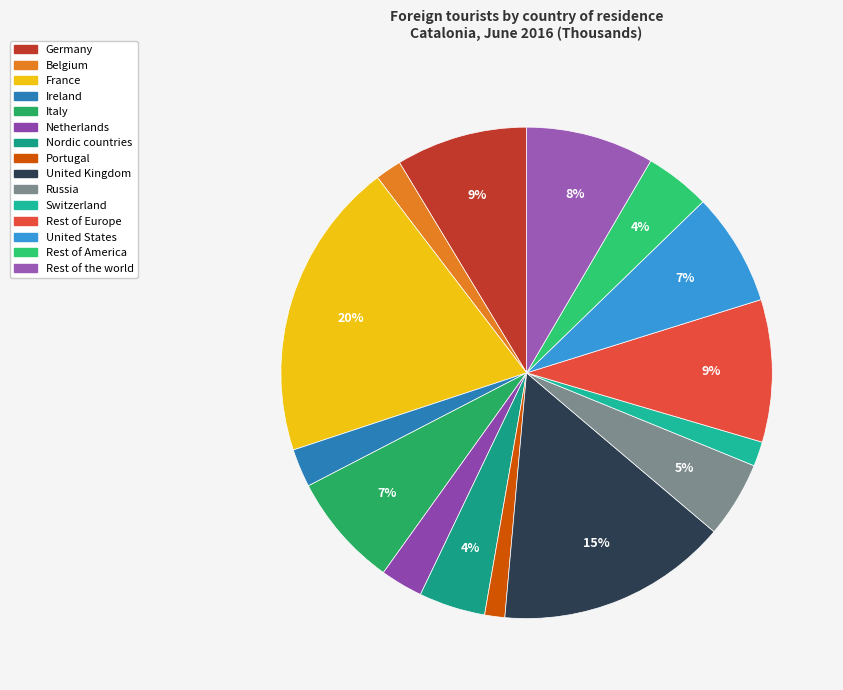

The Nordic countries slice represents 4% of the pie. True or false?

True